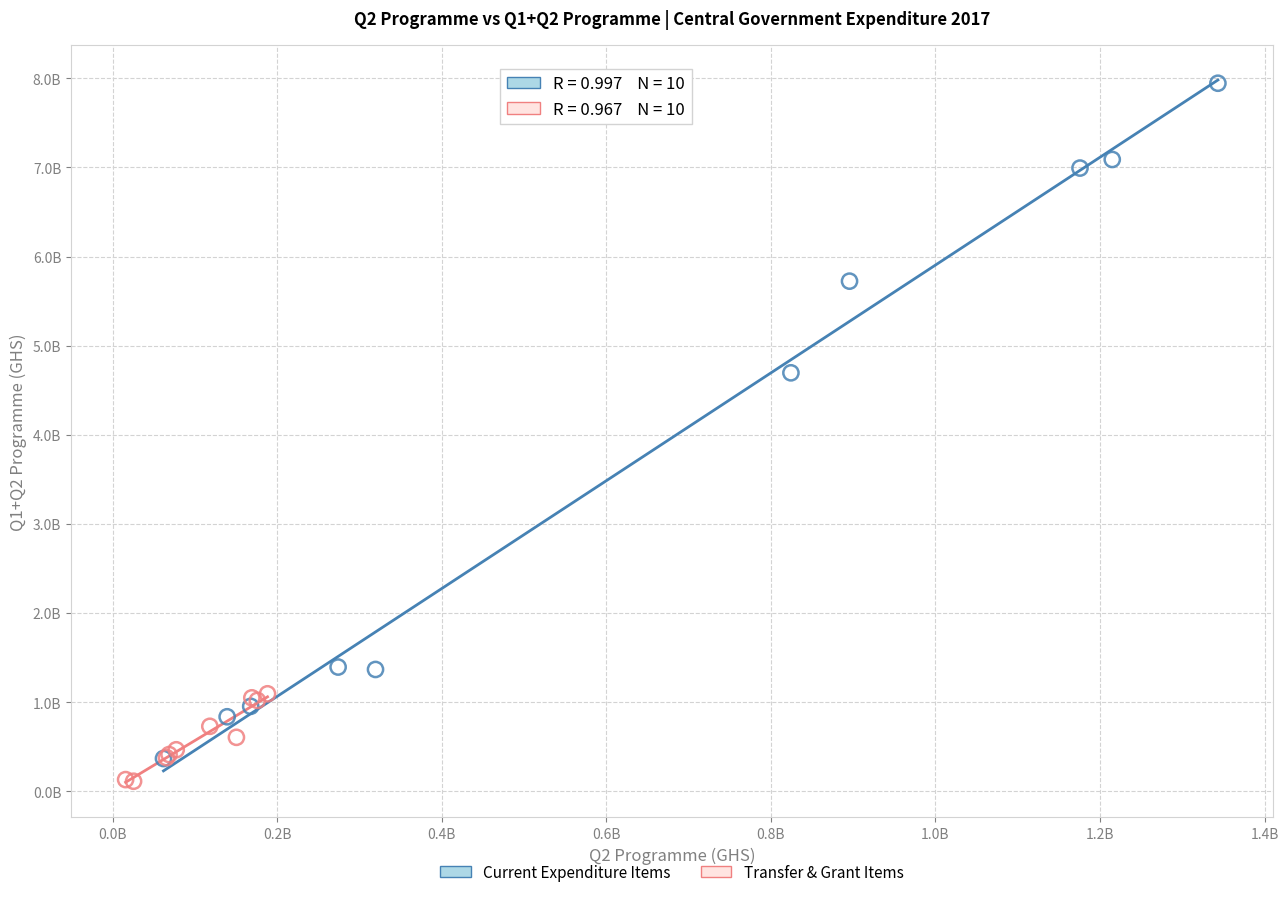

Which series reaches the maximum Y coordinate?

Current Expenditure Items